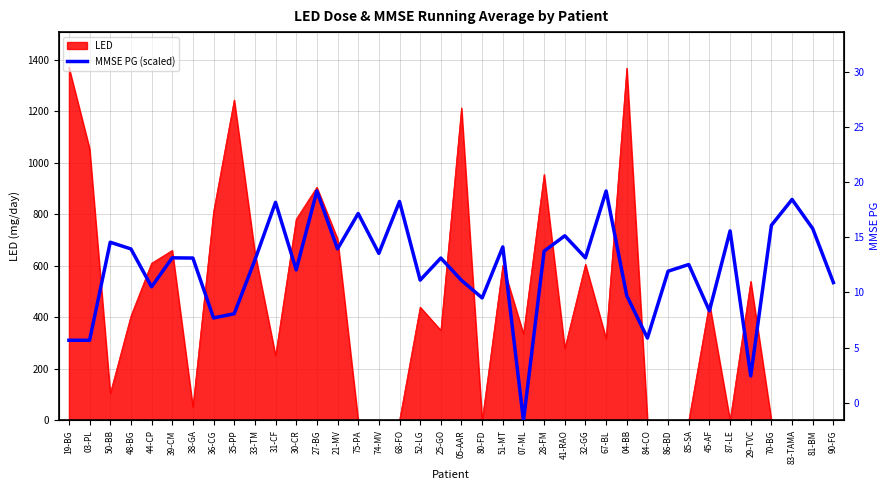

Between 52-LG and 28-FM, which is larger?

28-FM